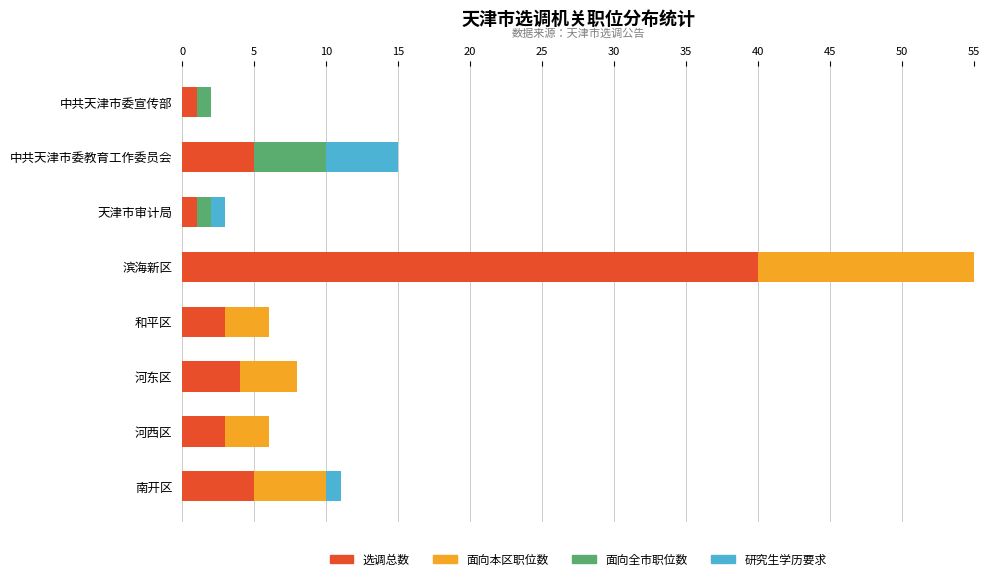

How many values in 研究生学历要求 are above zero?

4